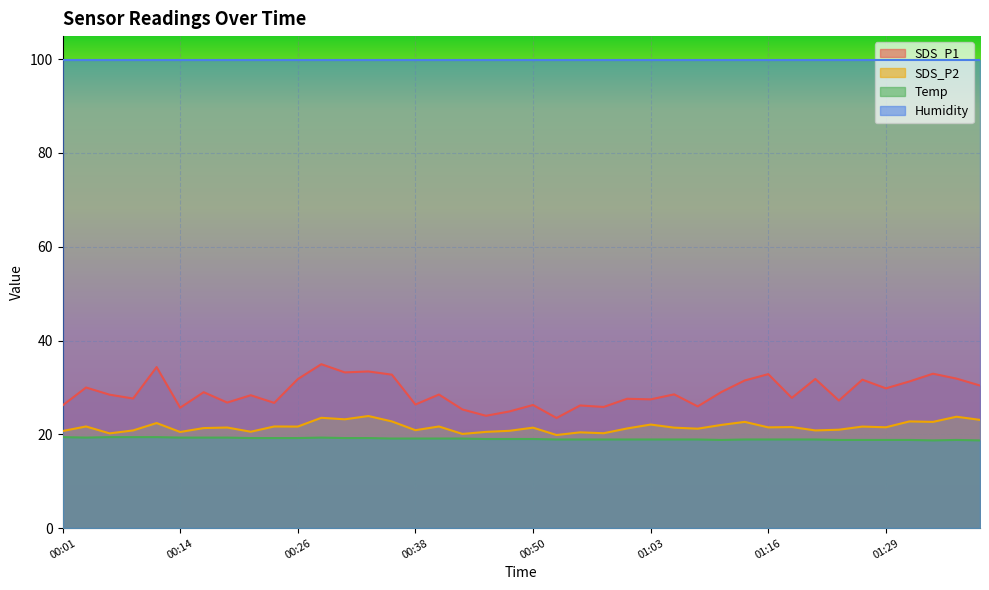

Between 00:50 and 00:55, which series saw the biggest shift?

SDS_P2